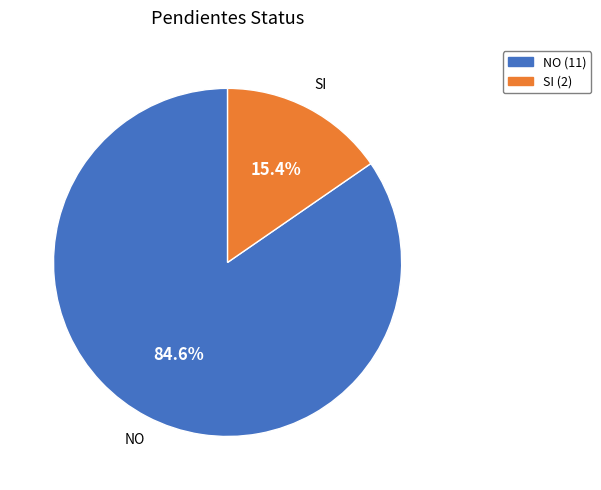

True or false: SI accounts for 29% of the total.

False